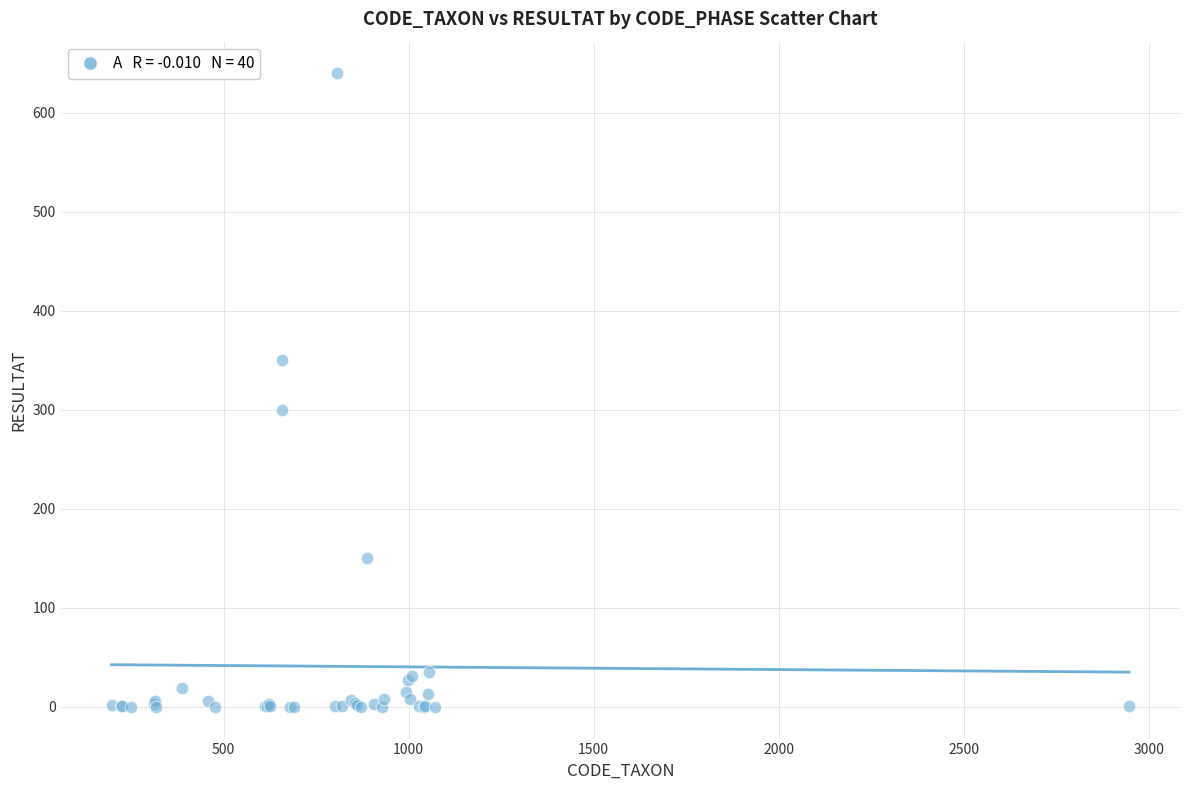

What Y value in the scatter plot is closest to 320?

300